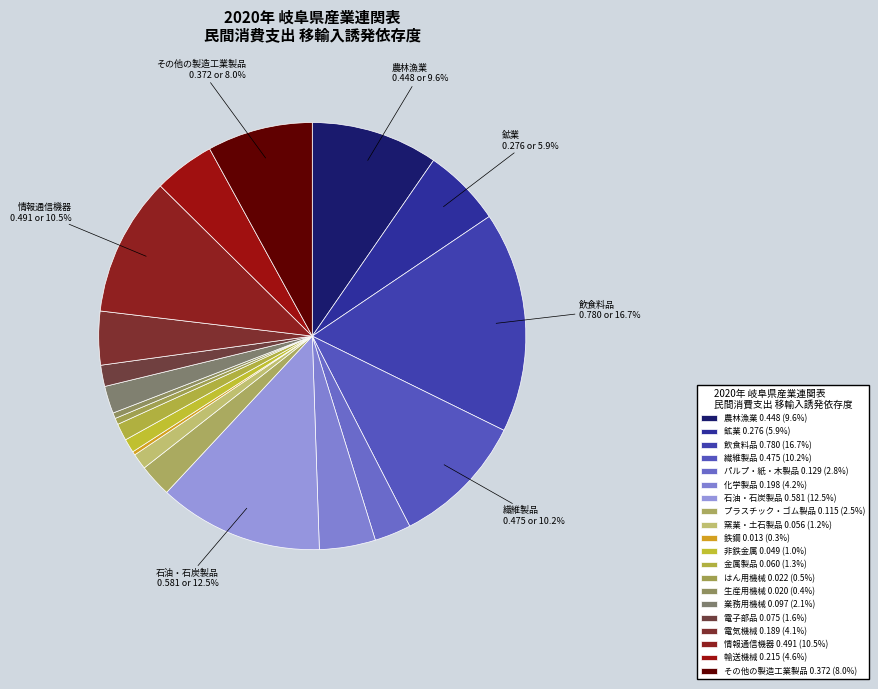

Rank the categories by value from highest to lowest.

飲食料品, 石油・石炭製品, 情報通信機器, 繊維製品, 農林漁業, その他の製造工業製品, 鉱業, 輸送機械, 化学製品, 電気機械, パルプ・紙・木製品, プラスチック・ゴム製品, 業務用機械, 電子部品, 金属製品, 窯業・土石製品, 非鉄金属, はん用機械, 生産用機械, 鉄鋼